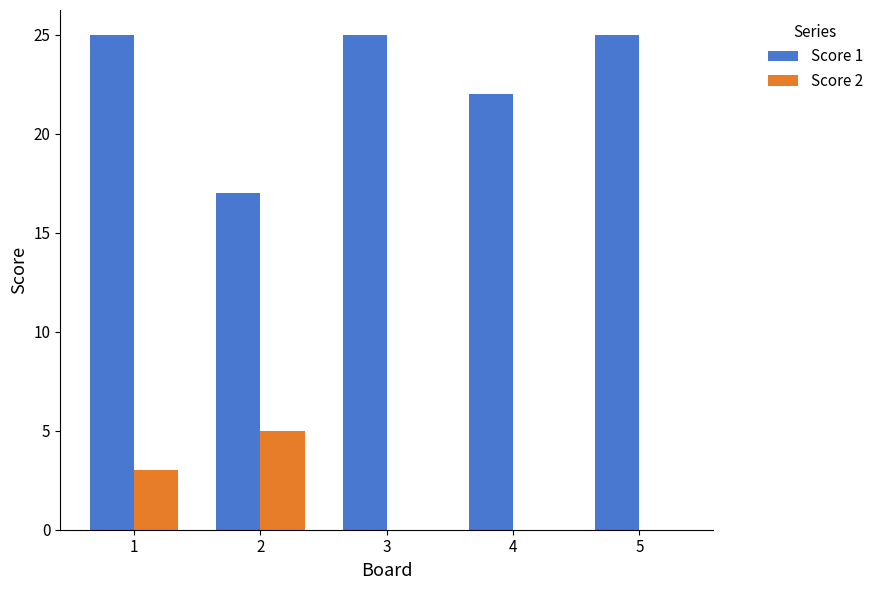

What is the total value across all series at 3?

25